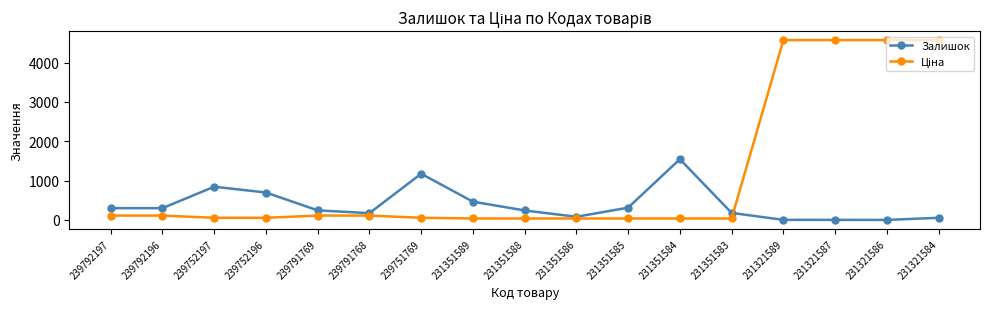

Where is the first local maximum for Залишок?

239752197